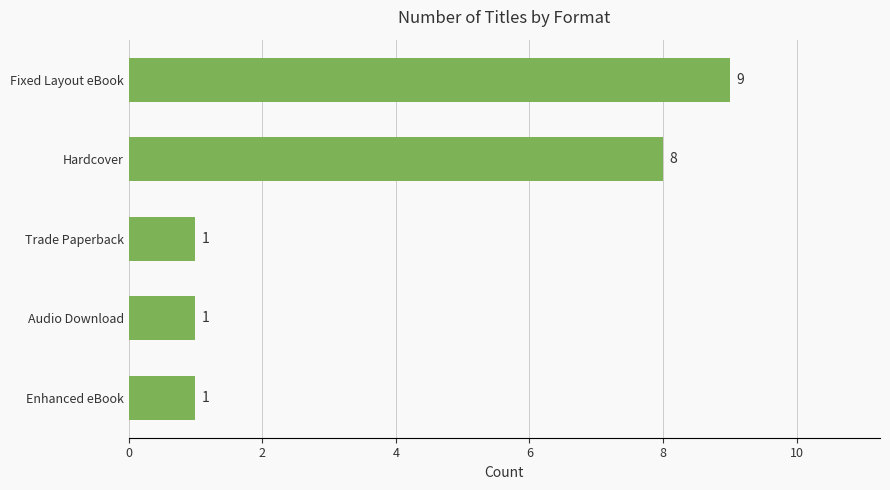

Is it true that the value at Audio Download is 1?

True